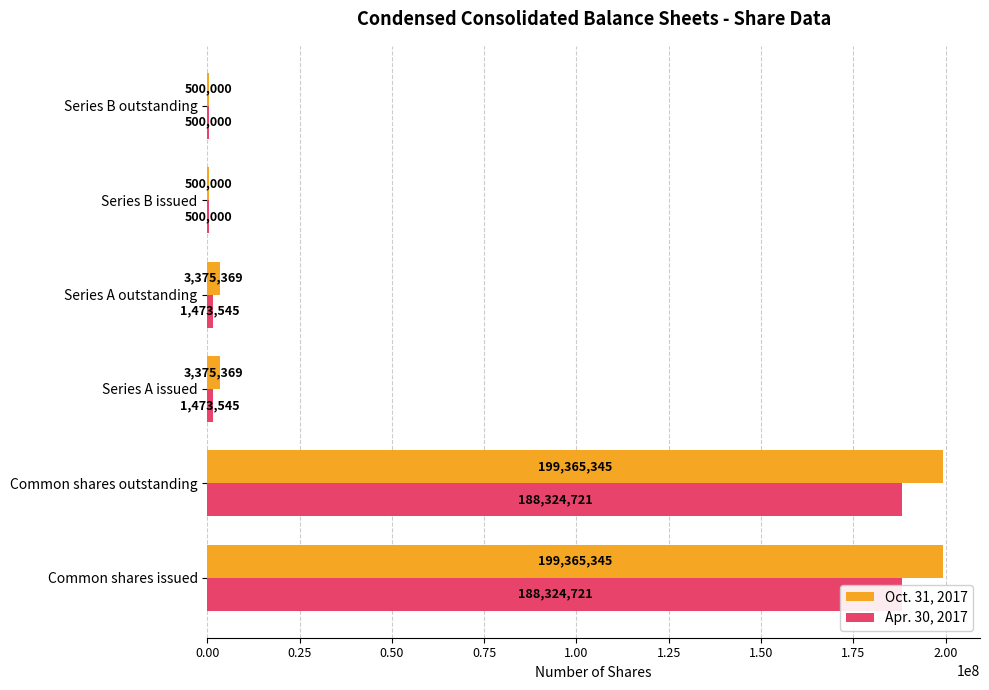

Between Common shares issued and Series A outstanding, which series saw the biggest shift?

Oct. 31, 2017